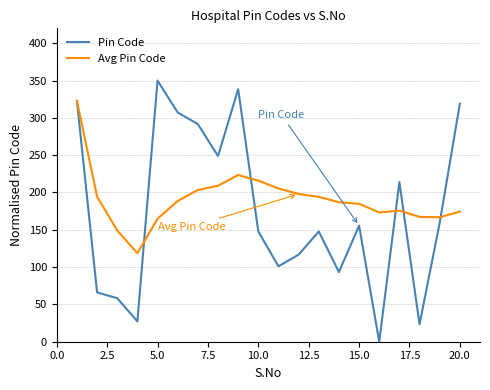

Which series has the widest spread of values?

Pin Code